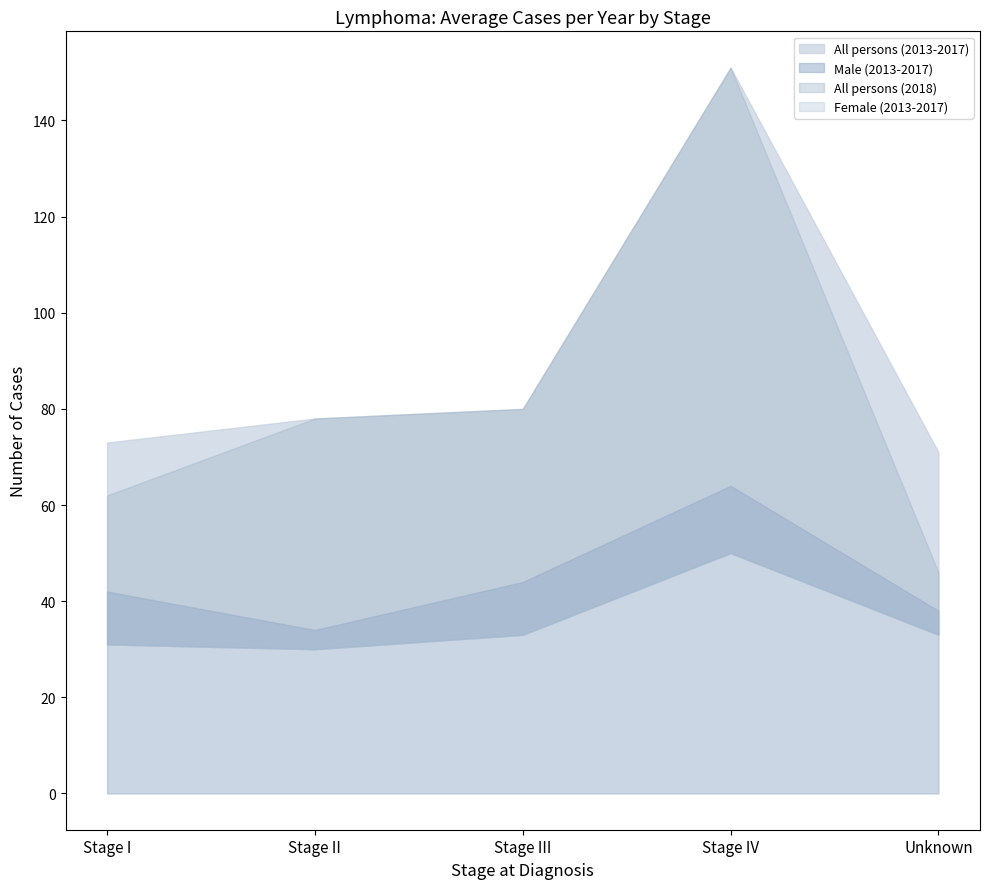

What is the difference between the second highest and minimum values in the Female (2013-2017) series?

3